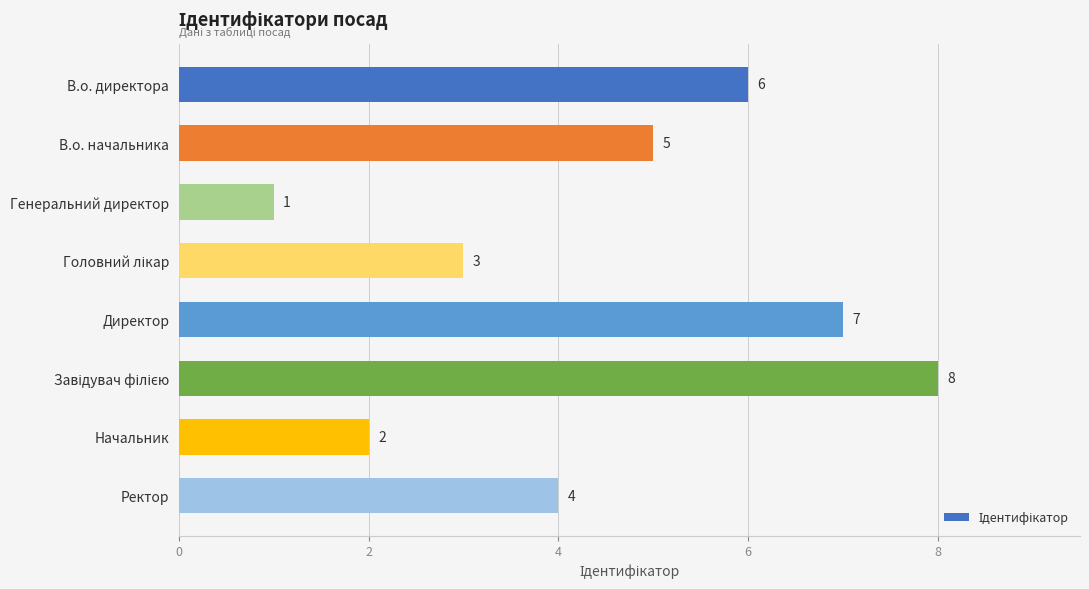

At which category does the chart reach its minimum across all series?

Генеральний директор